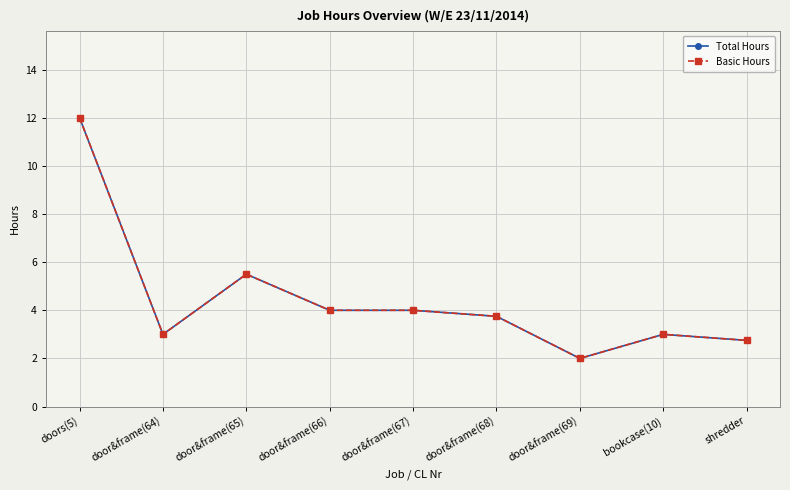

Is this an area chart (filled region under the line)?

No